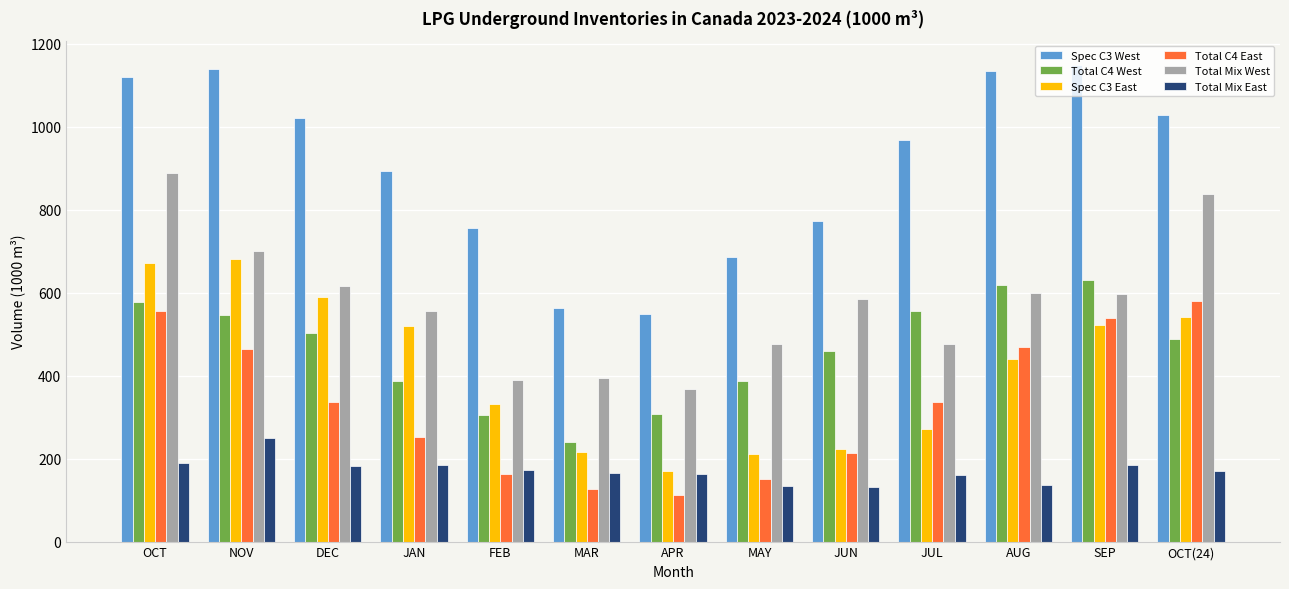

At which label does Total C4 West reach its peak?

SEP